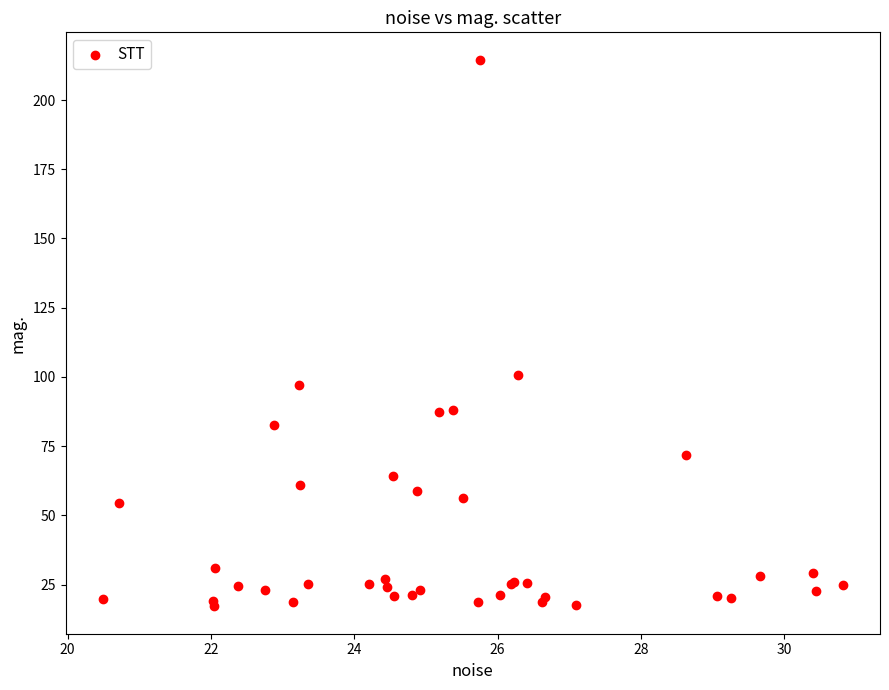

What Y value in the scatter plot is closest to 115?

100.8